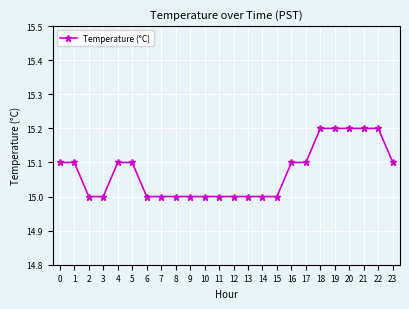

The value at 2 is 15.0. True or false?

True